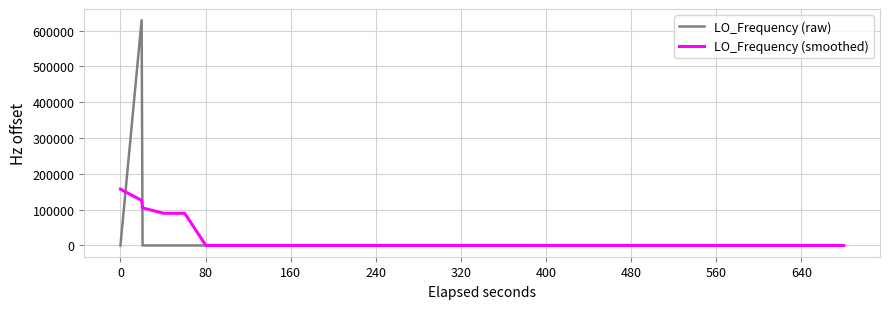

List the series in order of their peak value, lowest first.

LO_Frequency (smoothed), LO_Frequency (raw)